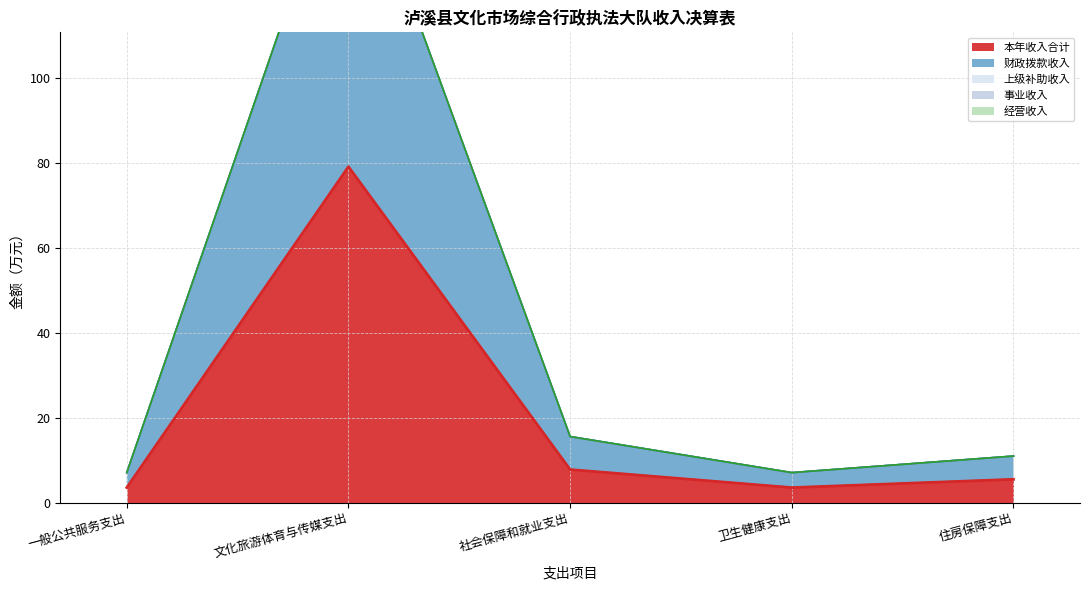

Is it true that 经营收入 equals 0.0 at 住房保障支出?

True